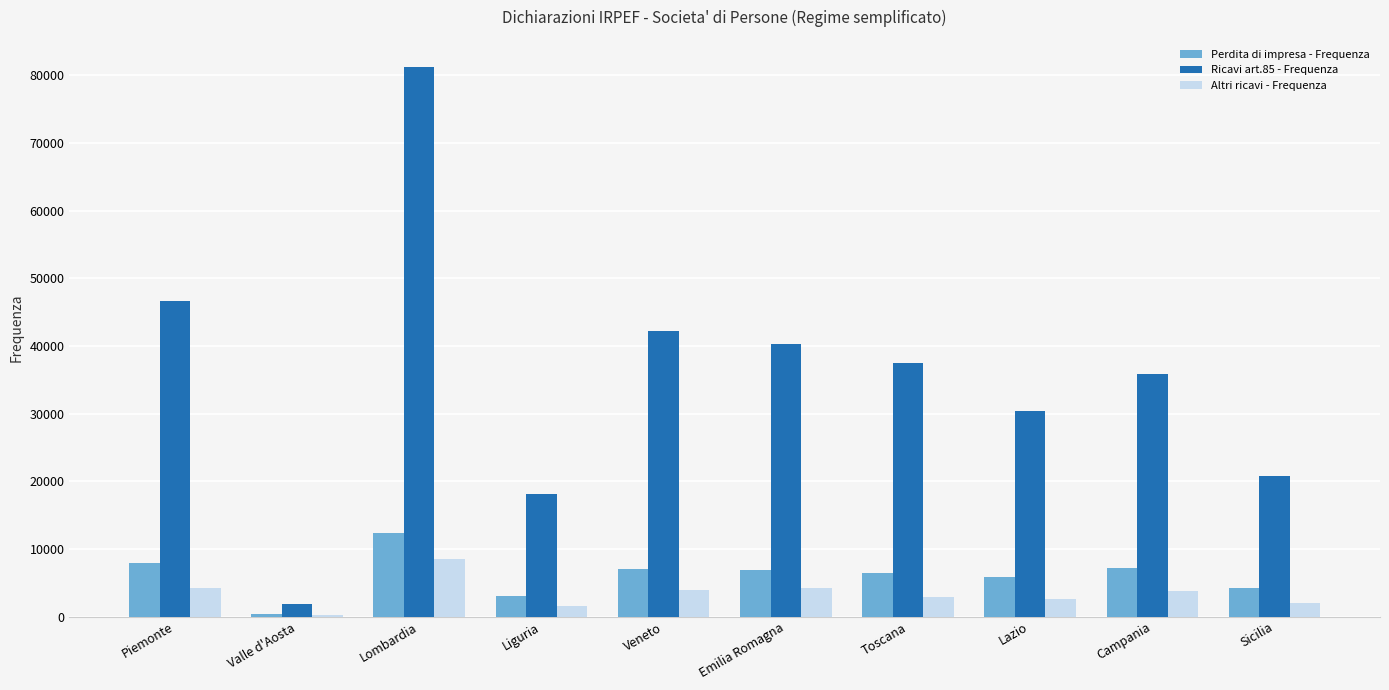

What is the sum of the Altri ricavi - Frequenza values at Veneto and Sicilia?

5949